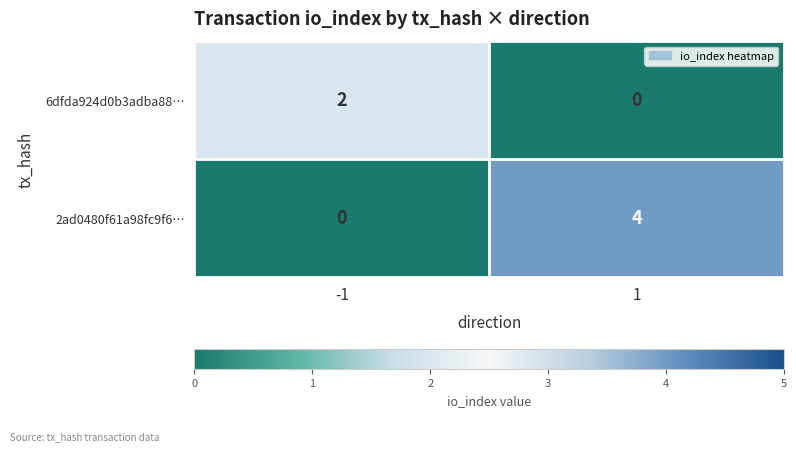

Reading left to right, list all the values displayed in this chart.

6dfda924d0b3adba88…: 2	0
2ad0480f61a98fc9f6…: 0	4